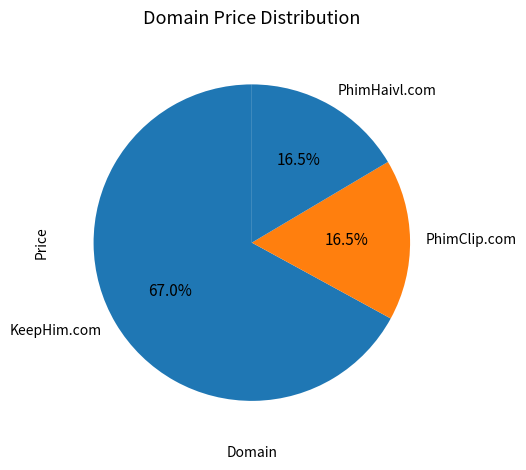

What percentage is NOT represented by PhimHaivl.com?

83.5%